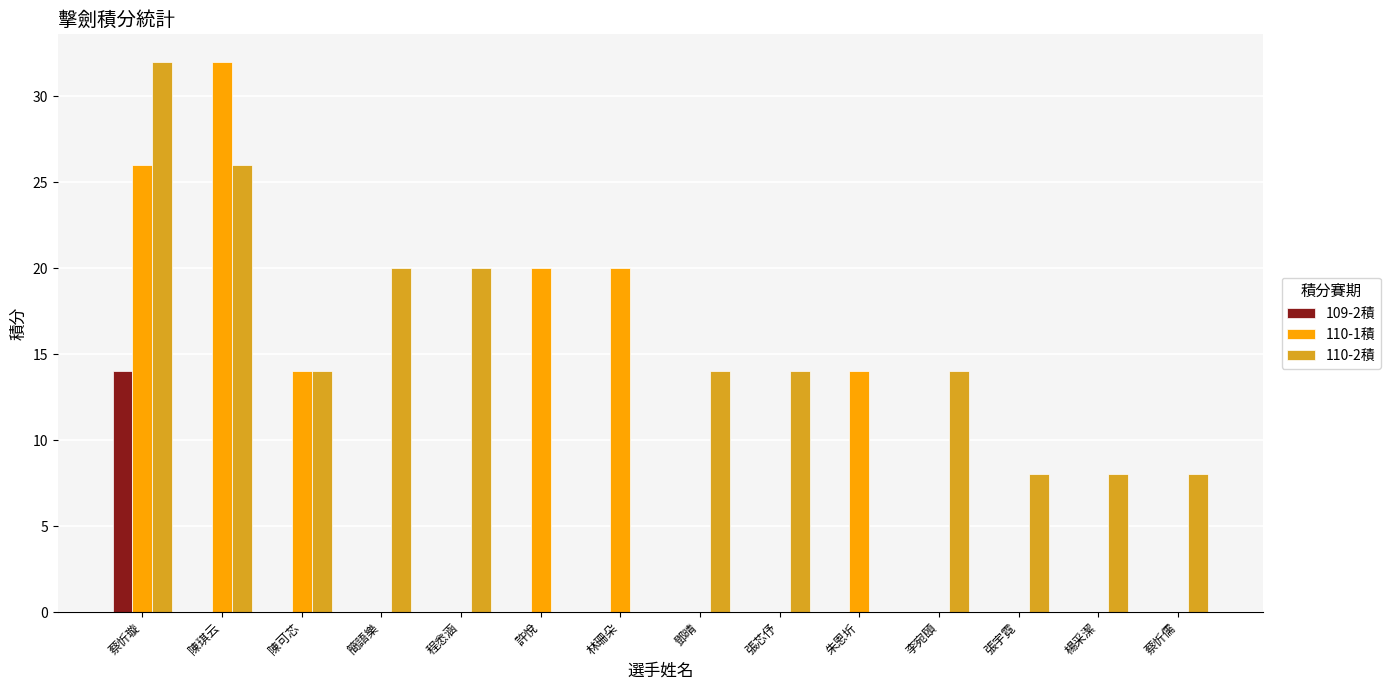

What is the total value across all series at 張宇霓?

8.0